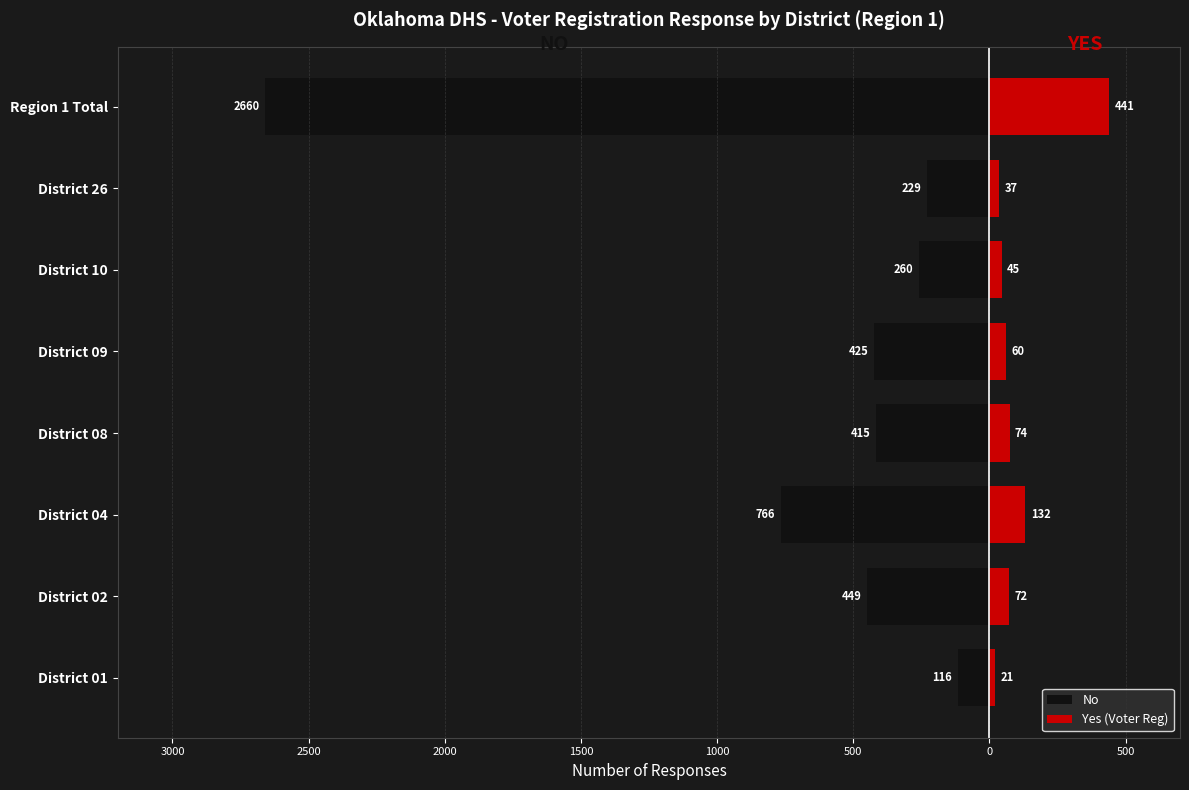

What is the total value across all series at District 10?

-215